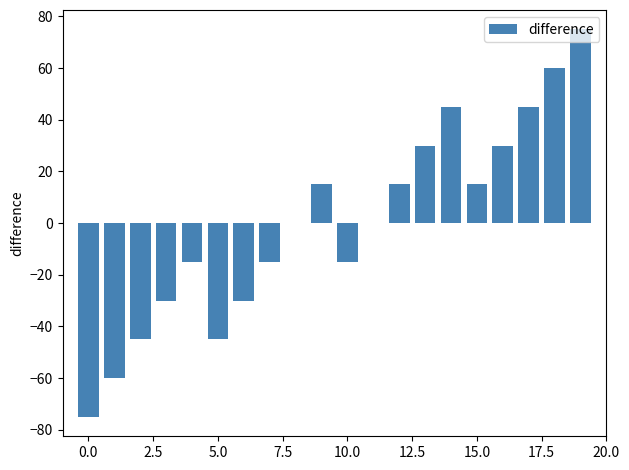

What is the greatest value displayed?

75